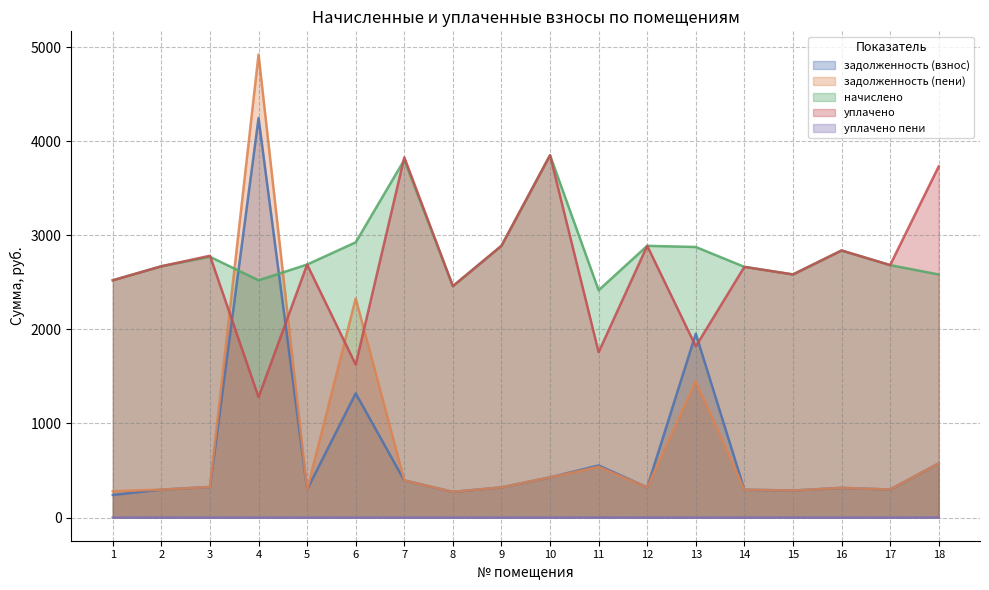

At which label does задолженность (пени) reach its minimum?

8